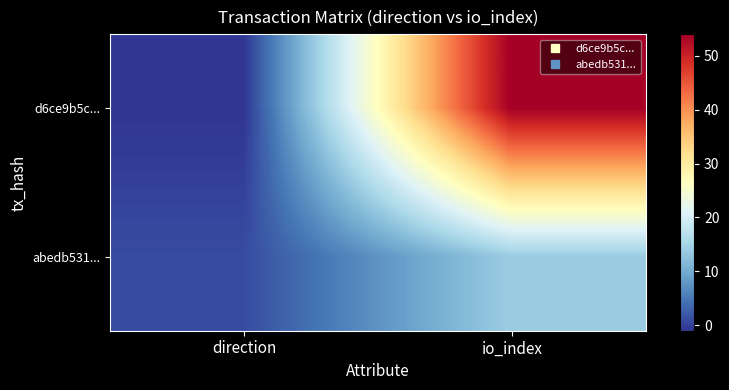

Which has a higher value, io_index or direction?

io_index